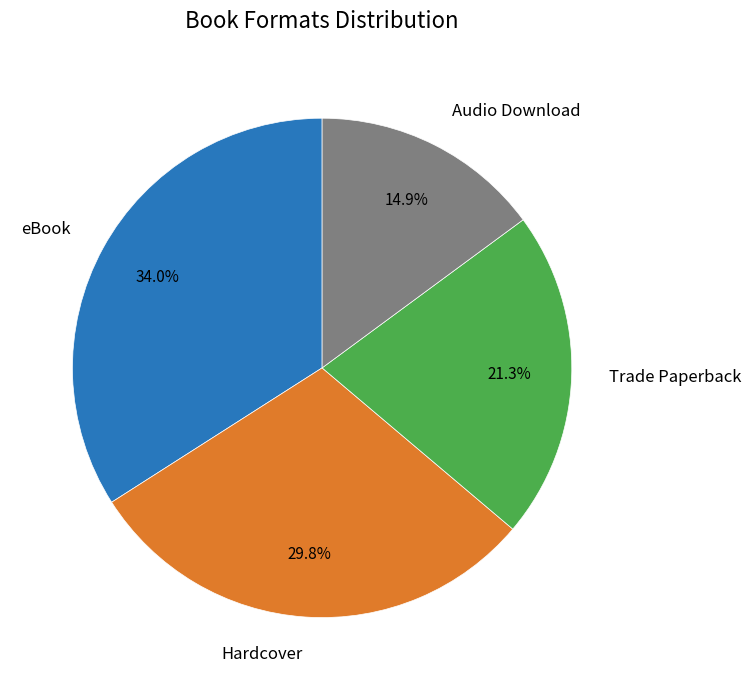

Rank the categories by value from lowest to highest.

Audio Download, Trade Paperback, Hardcover, eBook